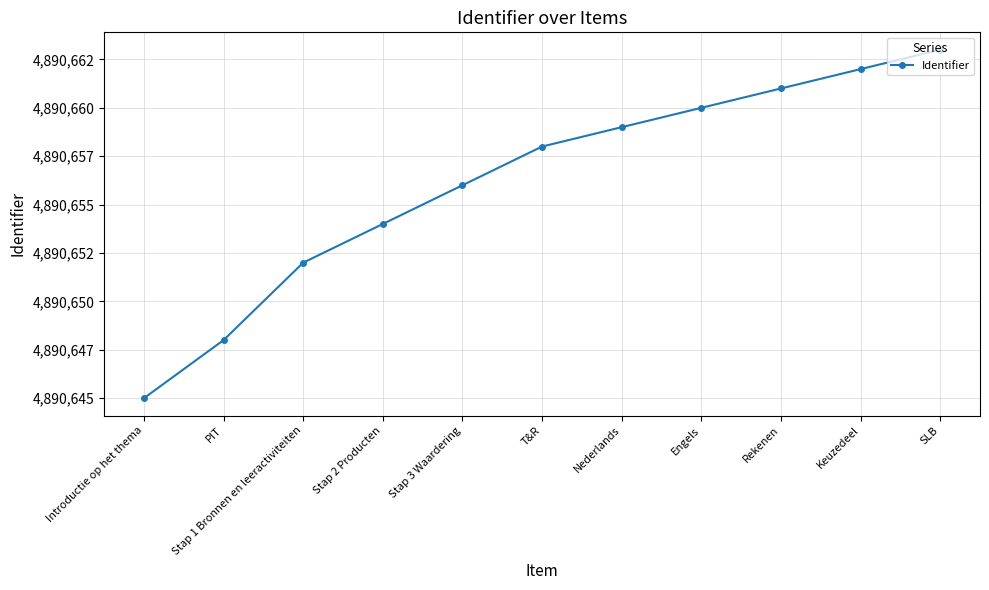

At which category does the chart reach its minimum across all series?

Introductie op het thema